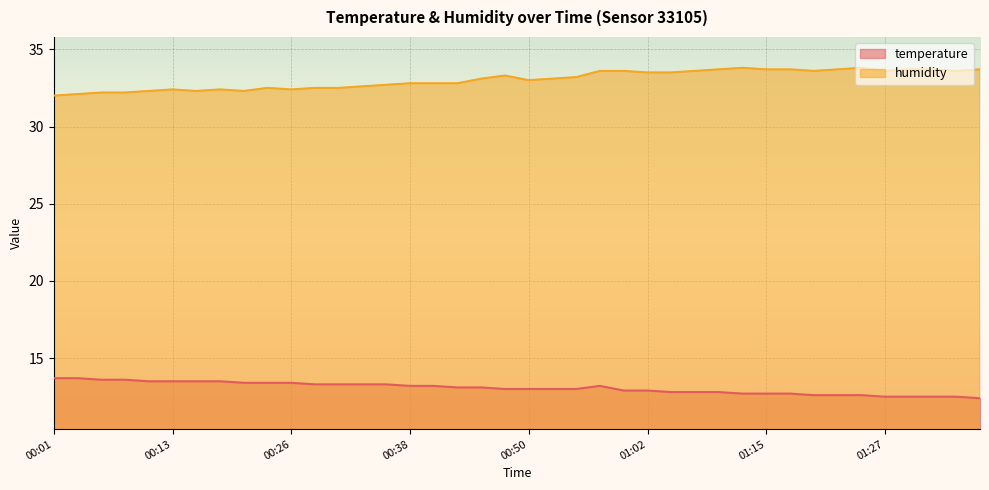

How many values in the temperature series are below 13?

16